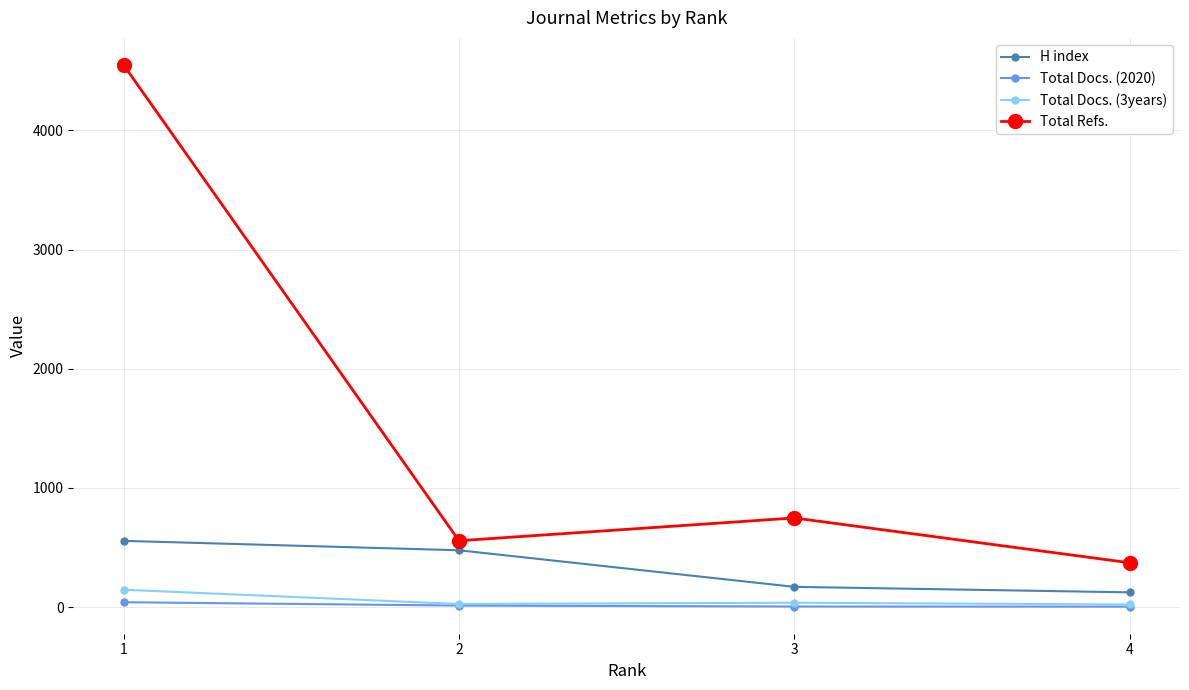

Does the chart have visible grid lines?

Yes